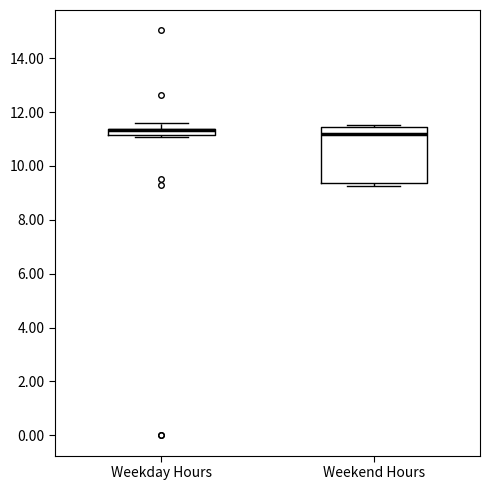

Where does the median line of the box for Weekend Hours sit on the y-axis? The values are not printed on the chart, so give them approximately, as read against the axis.

11.2